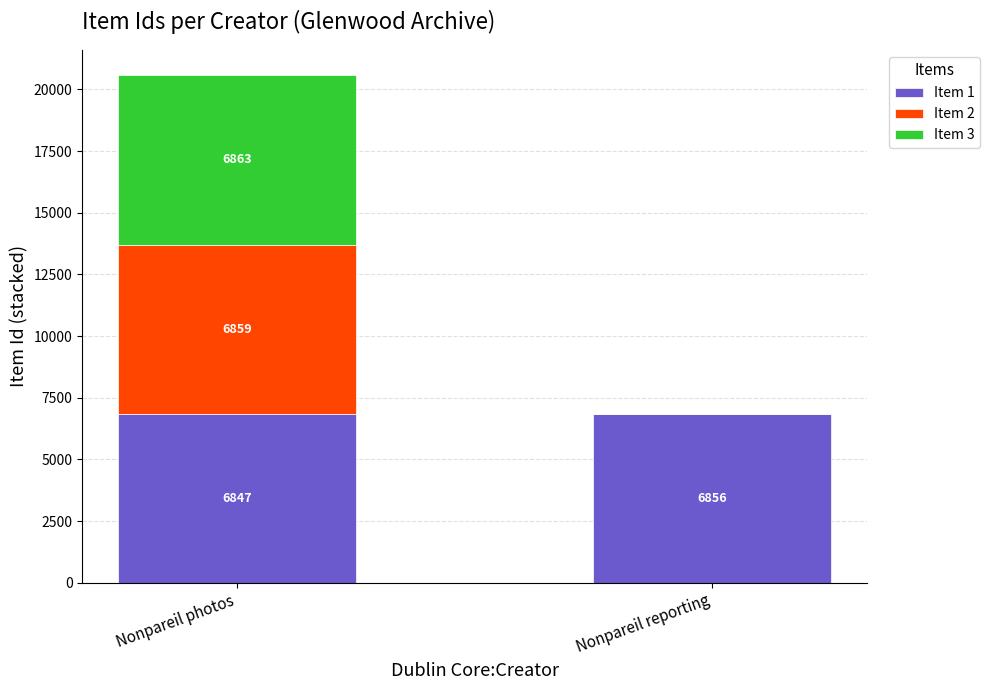

At which category is the sum across all series the highest?

Nonpareil photos